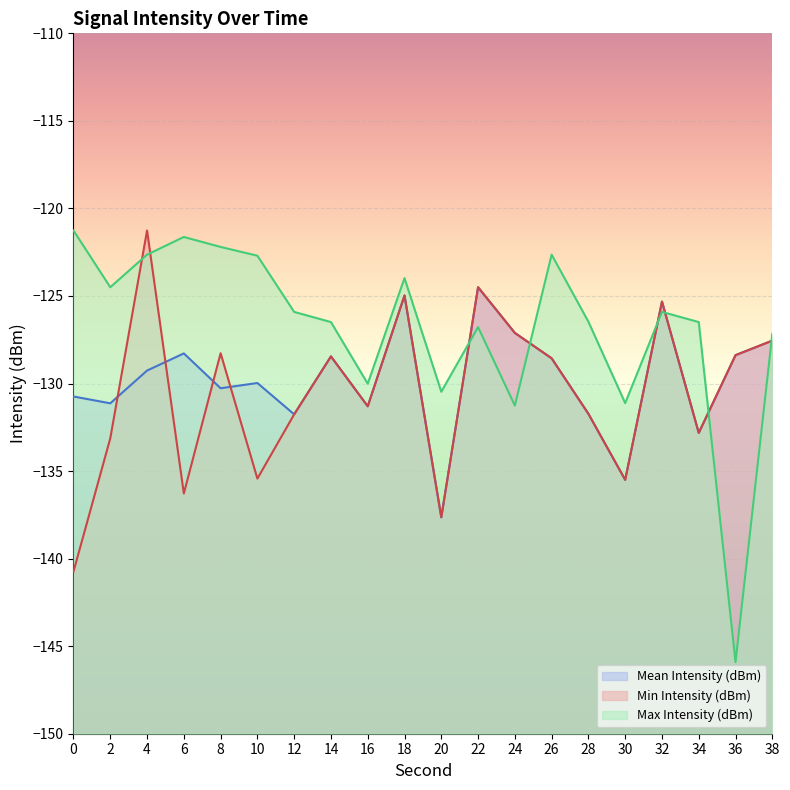

At which category is the sum across all series the highest?

4